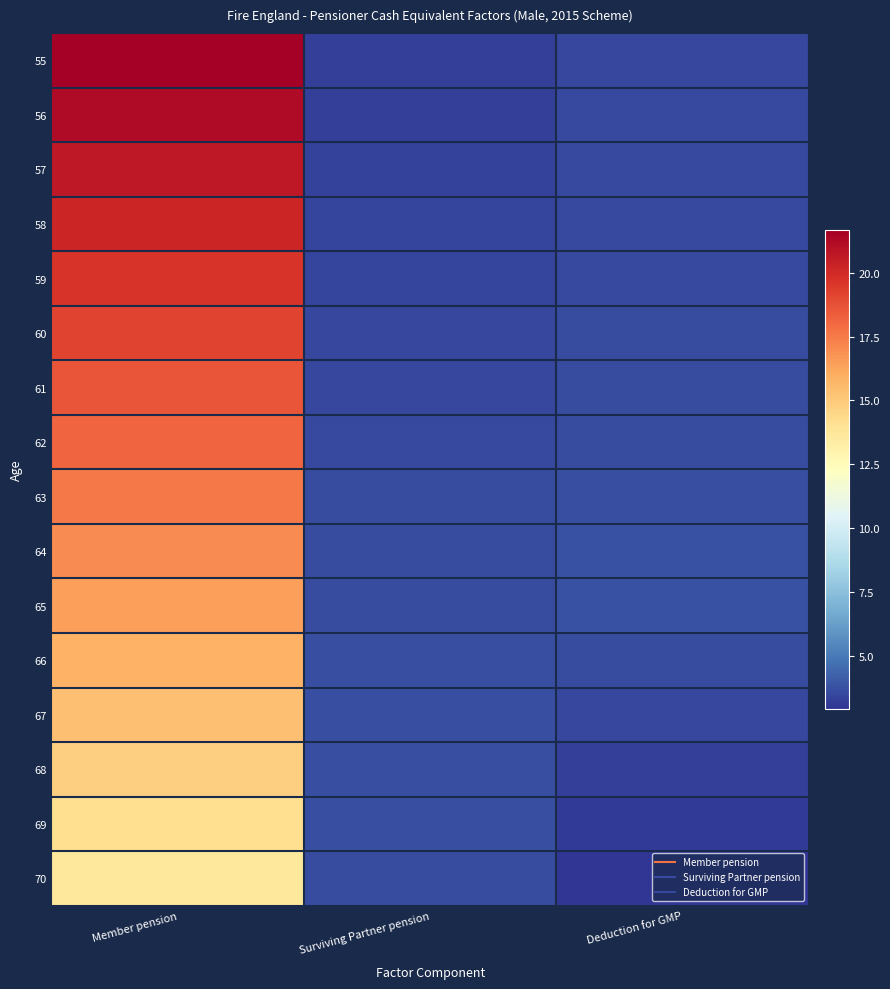

Reading right to left, extract all data points from this chart.

55: Deduction for GMP=3.5	Surviving Partner pension=3.2	Member pension=21.7
56: Deduction for GMP=3.5	Surviving Partner pension=3.3	Member pension=21.2
57: Deduction for GMP=3.5	Surviving Partner pension=3.3	Member pension=20.7
58: Deduction for GMP=3.6	Surviving Partner pension=3.4	Member pension=20.2
59: Deduction for GMP=3.6	Surviving Partner pension=3.4	Member pension=19.7
60: Deduction for GMP=3.6	Surviving Partner pension=3.5	Member pension=19.2
61: Deduction for GMP=3.6	Surviving Partner pension=3.5	Member pension=18.6
62: Deduction for GMP=3.6	Surviving Partner pension=3.5	Member pension=18.1
63: Deduction for GMP=3.7	Surviving Partner pension=3.6	Member pension=17.5
64: Deduction for GMP=3.8	Surviving Partner pension=3.6	Member pension=17.0
65: Deduction for GMP=3.8	Surviving Partner pension=3.6	Member pension=16.4
66: Deduction for GMP=3.6	Surviving Partner pension=3.7	Member pension=15.9
67: Deduction for GMP=3.5	Surviving Partner pension=3.7	Member pension=15.3
68: Deduction for GMP=3.3	Surviving Partner pension=3.7	Member pension=14.8
69: Deduction for GMP=3.1	Surviving Partner pension=3.7	Member pension=14.2
70: Deduction for GMP=2.9	Surviving Partner pension=3.6	Member pension=13.6